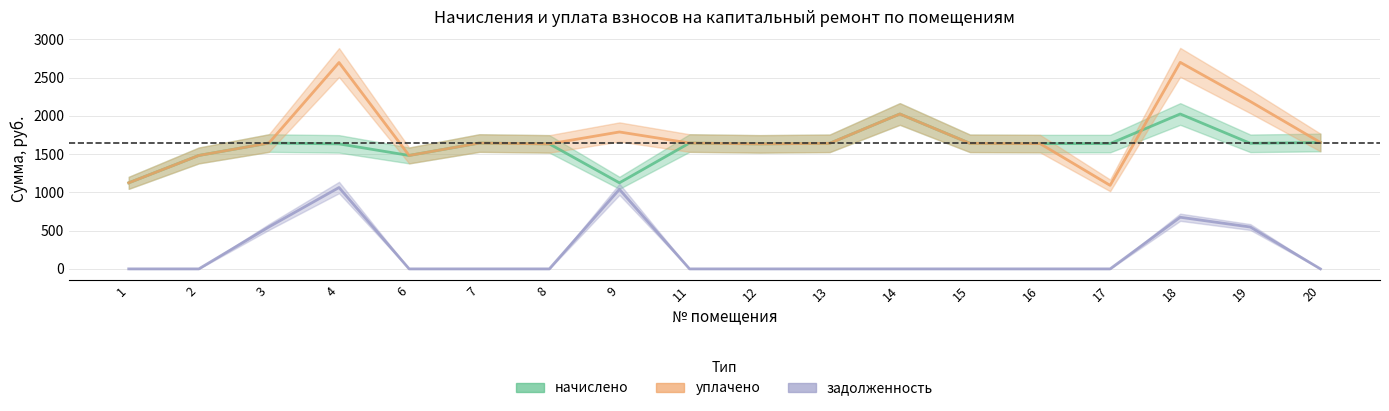

Is the value of начислено at 8 greater than the value of задолженность at 15?

Yes